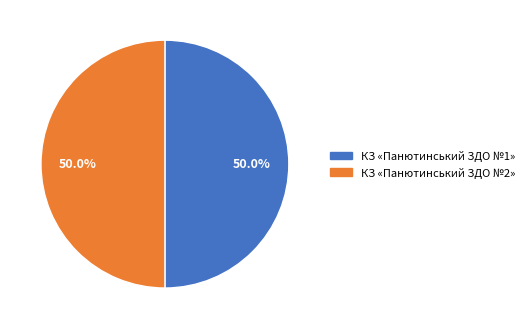

How many slices are in this pie chart?

2